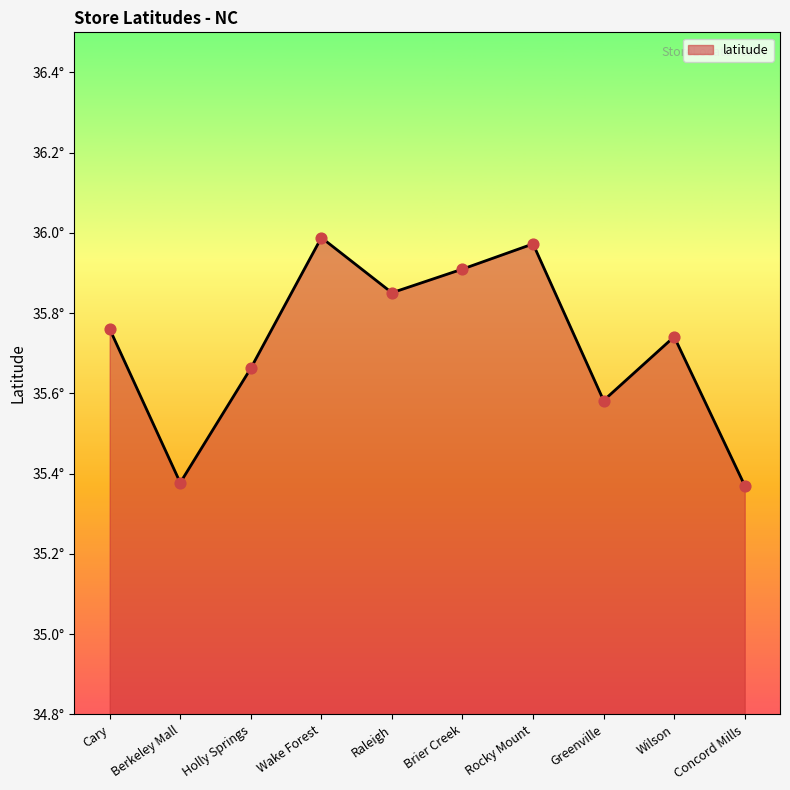

Between Concord Mills and Raleigh, which is larger?

Raleigh